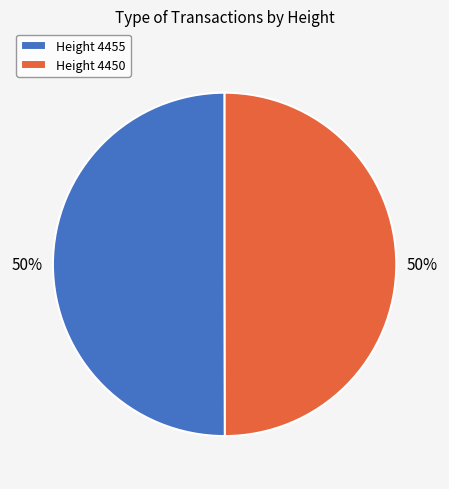

To the nearest percent, what is the average slice percentage?

50%